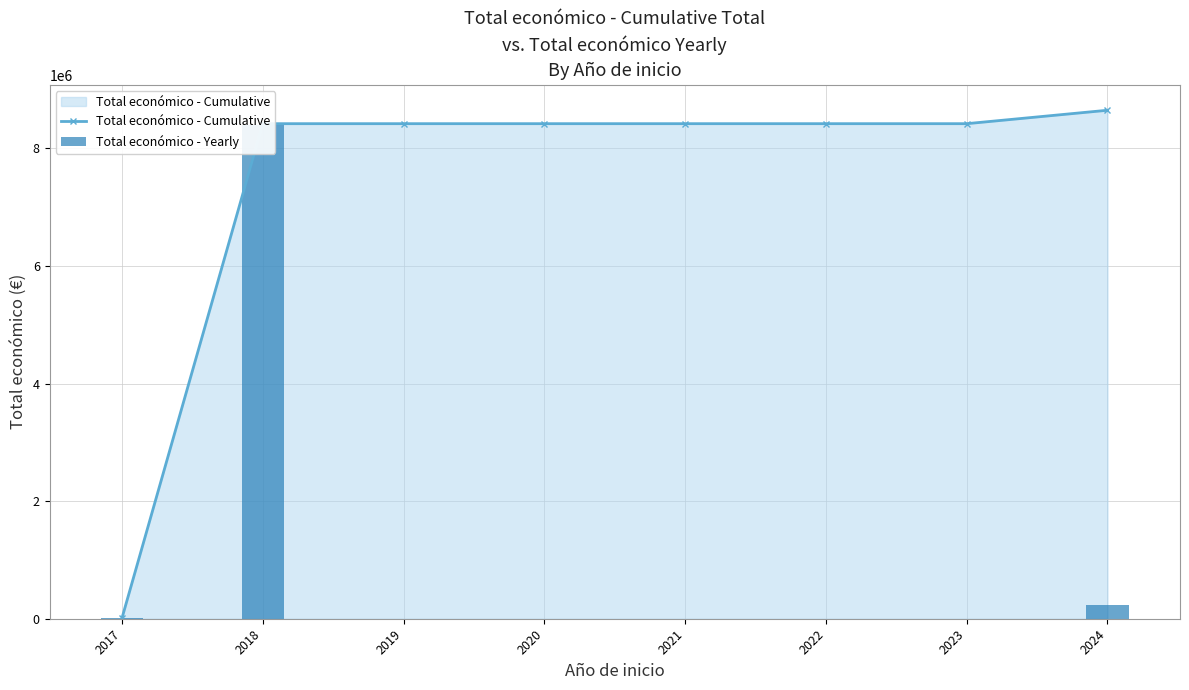

Rank the series at 2019 from lowest to highest value.

Total económico - Yearly, Total económico - Cumulative